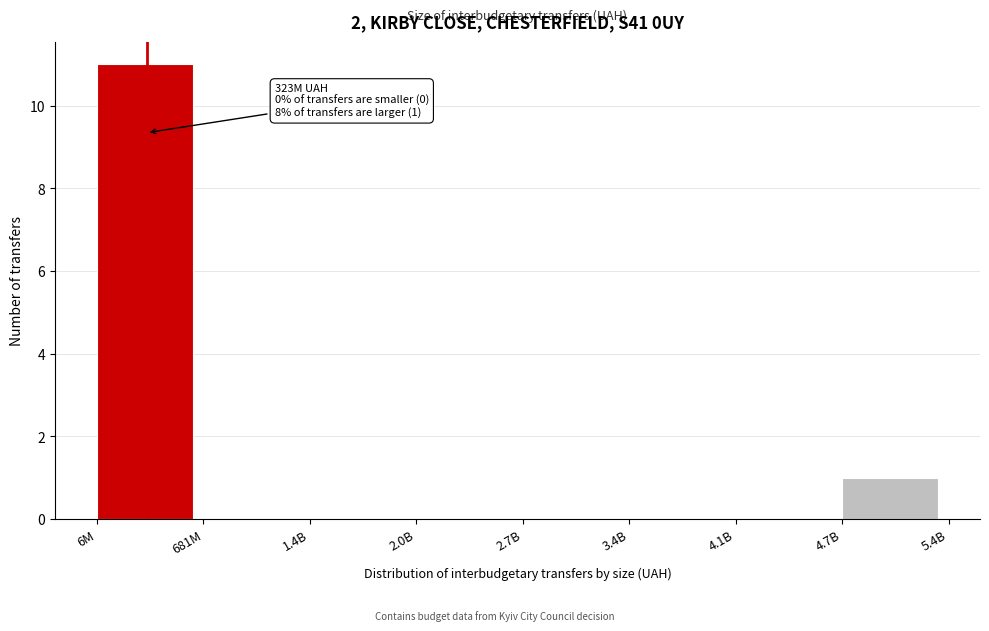

Reading left to right, transcribe all the data shown in this chart.

6M=11	681M=0	1.4B=0	2.0B=0	2.7B=0	3.4B=0	4.1B=0	4.7B=1